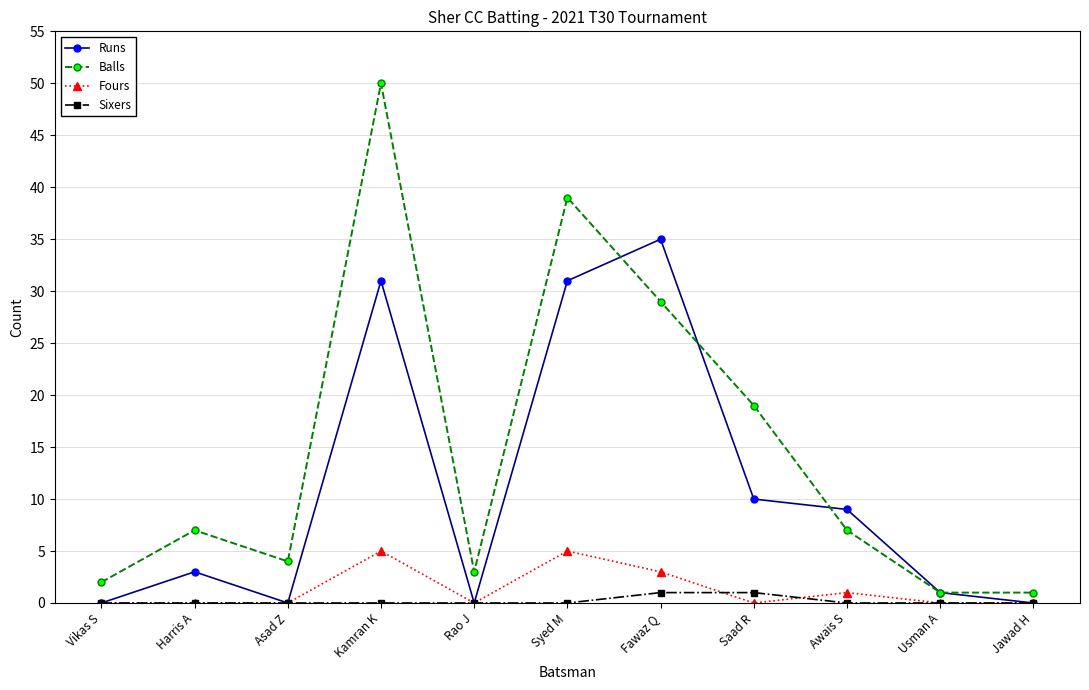

Which series has the largest range (max minus min)?

Balls